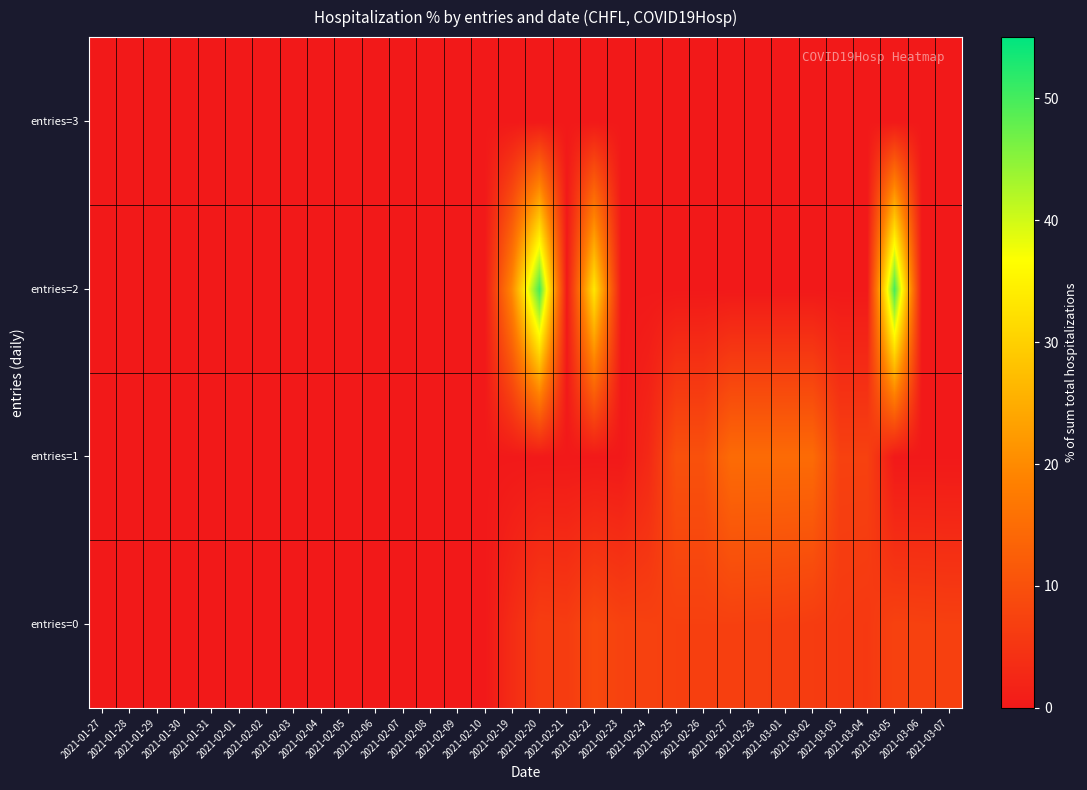

Between 2021-02-20 and 2021-03-04, which series saw the biggest shift?

entries=2